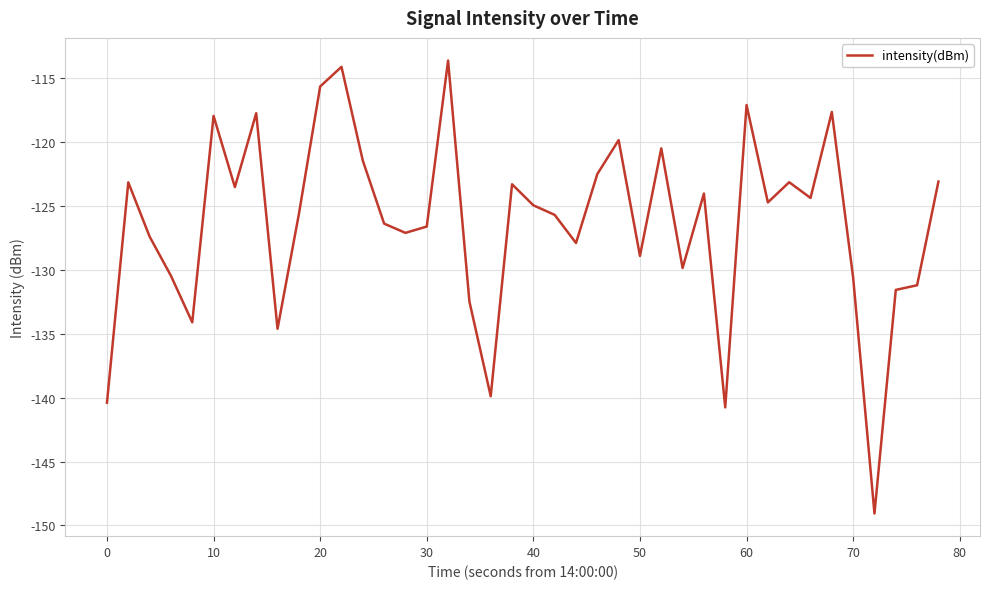

What is the greatest value displayed?

-113.6